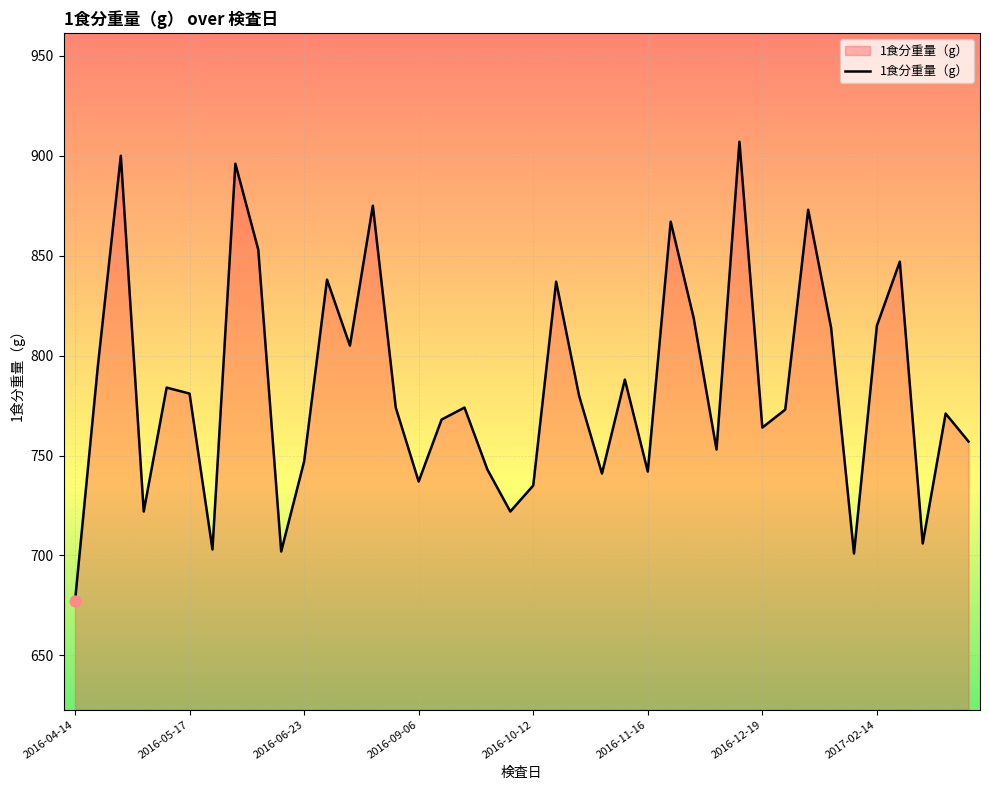

What is the smallest value displayed?

677